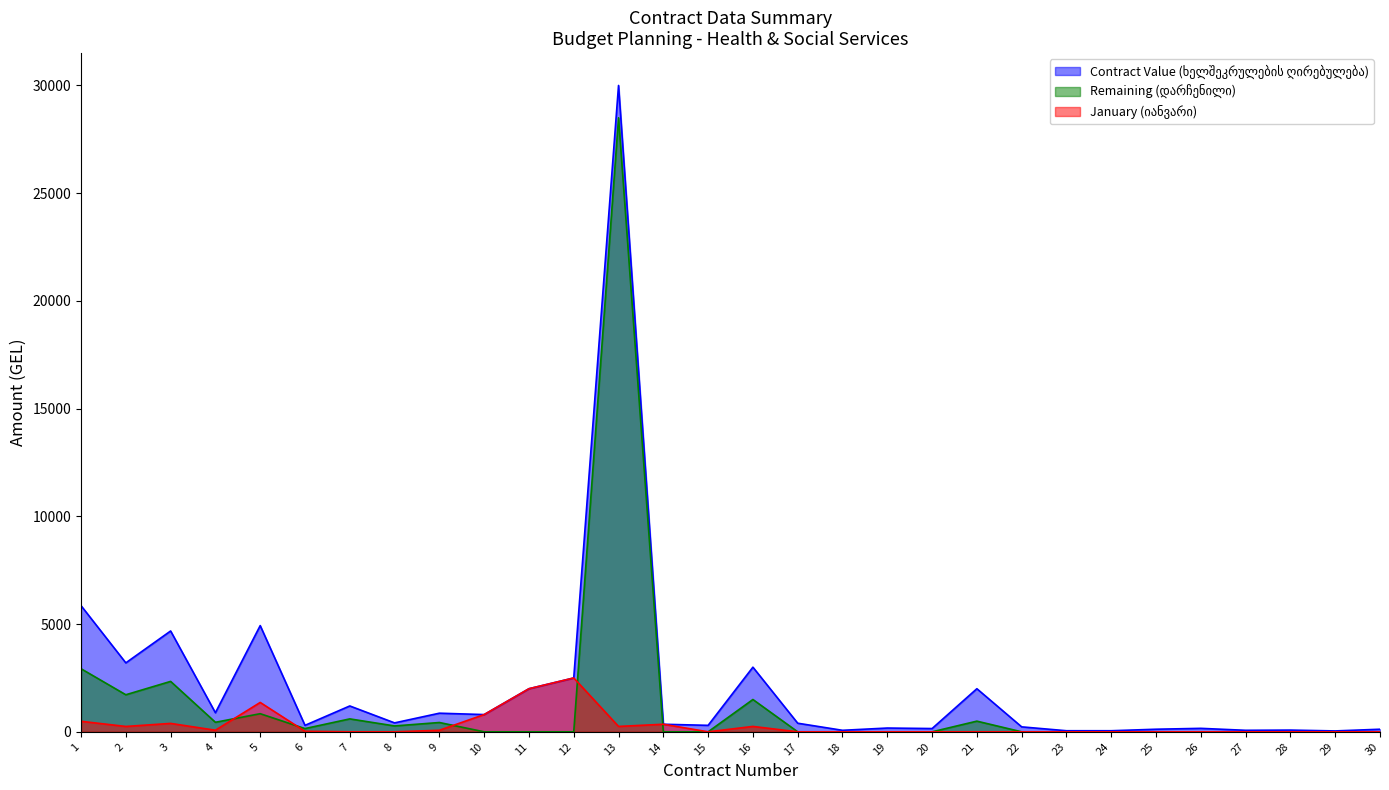

In January (იანვარი), how many points are lower than both neighbors (excluding endpoints)?

4